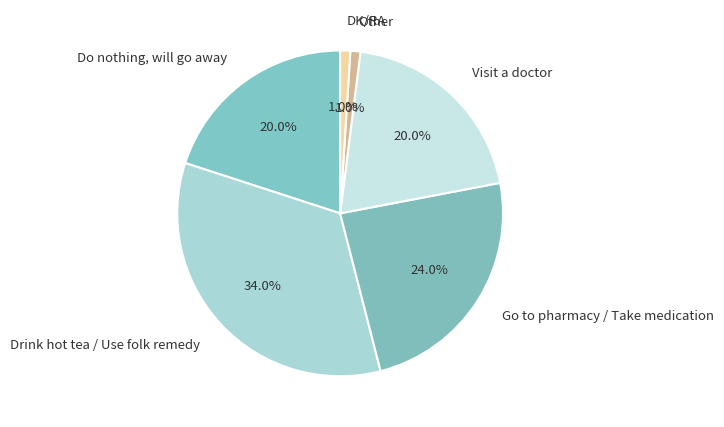

Is the sum of Go to pharmacy / Take medication and Do nothing, will go away greater than half?

No